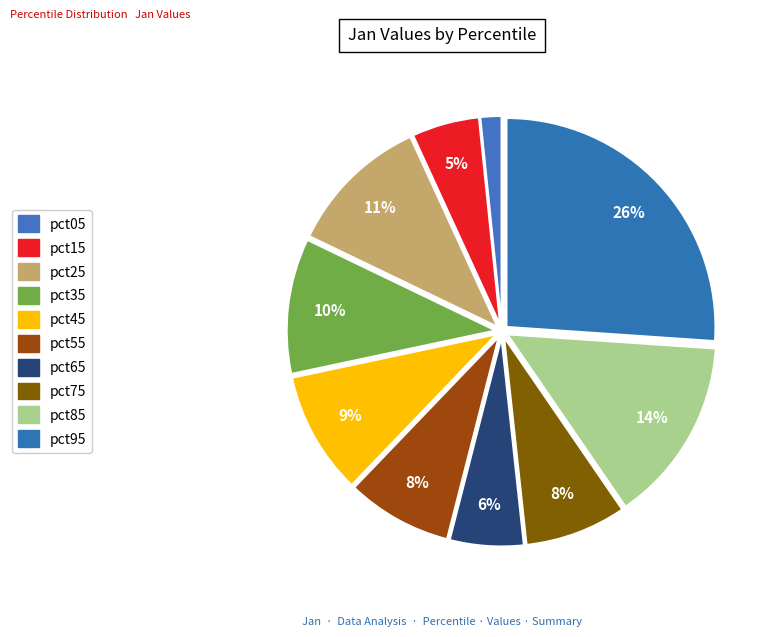

Count the number of slices in the pie.

10